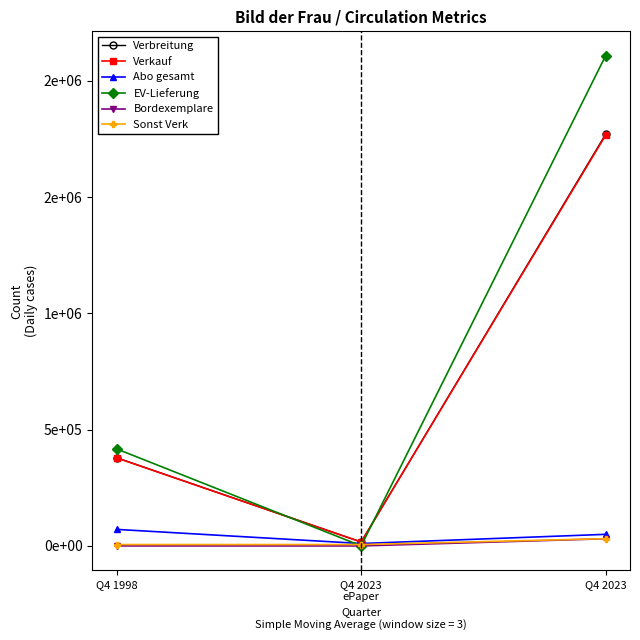

Which series changed the most between Q4 2023
ePaper and Q4 2023?

EV-Lieferung